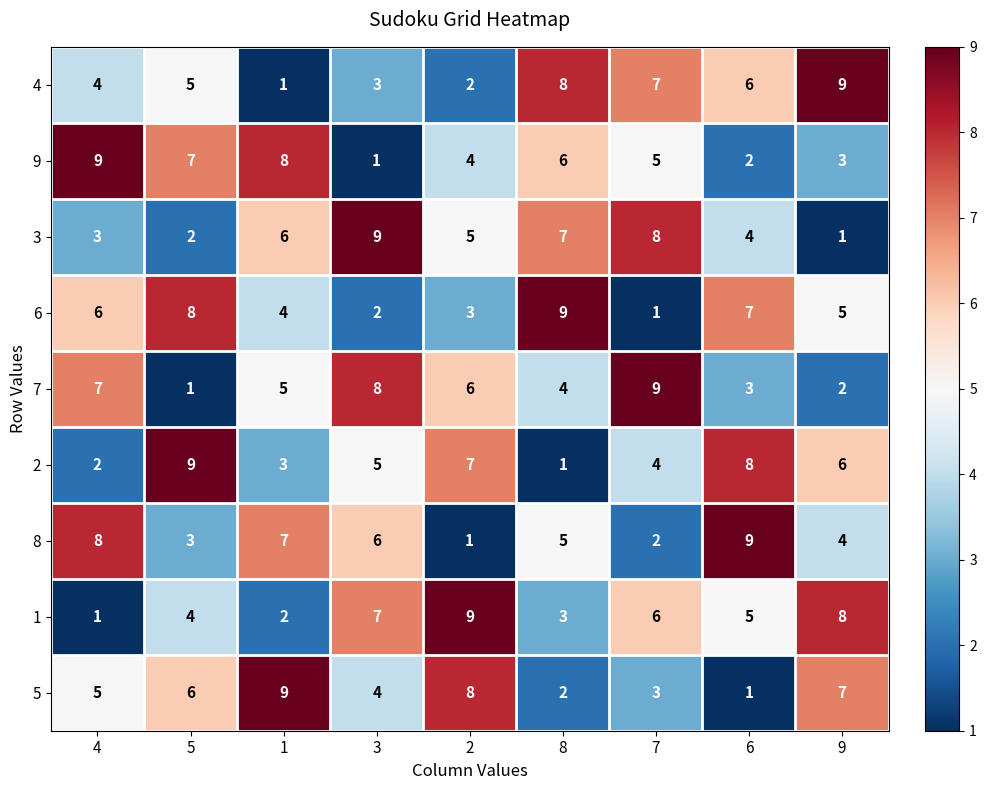

Count the 2 values in the range 3 to 7.

5